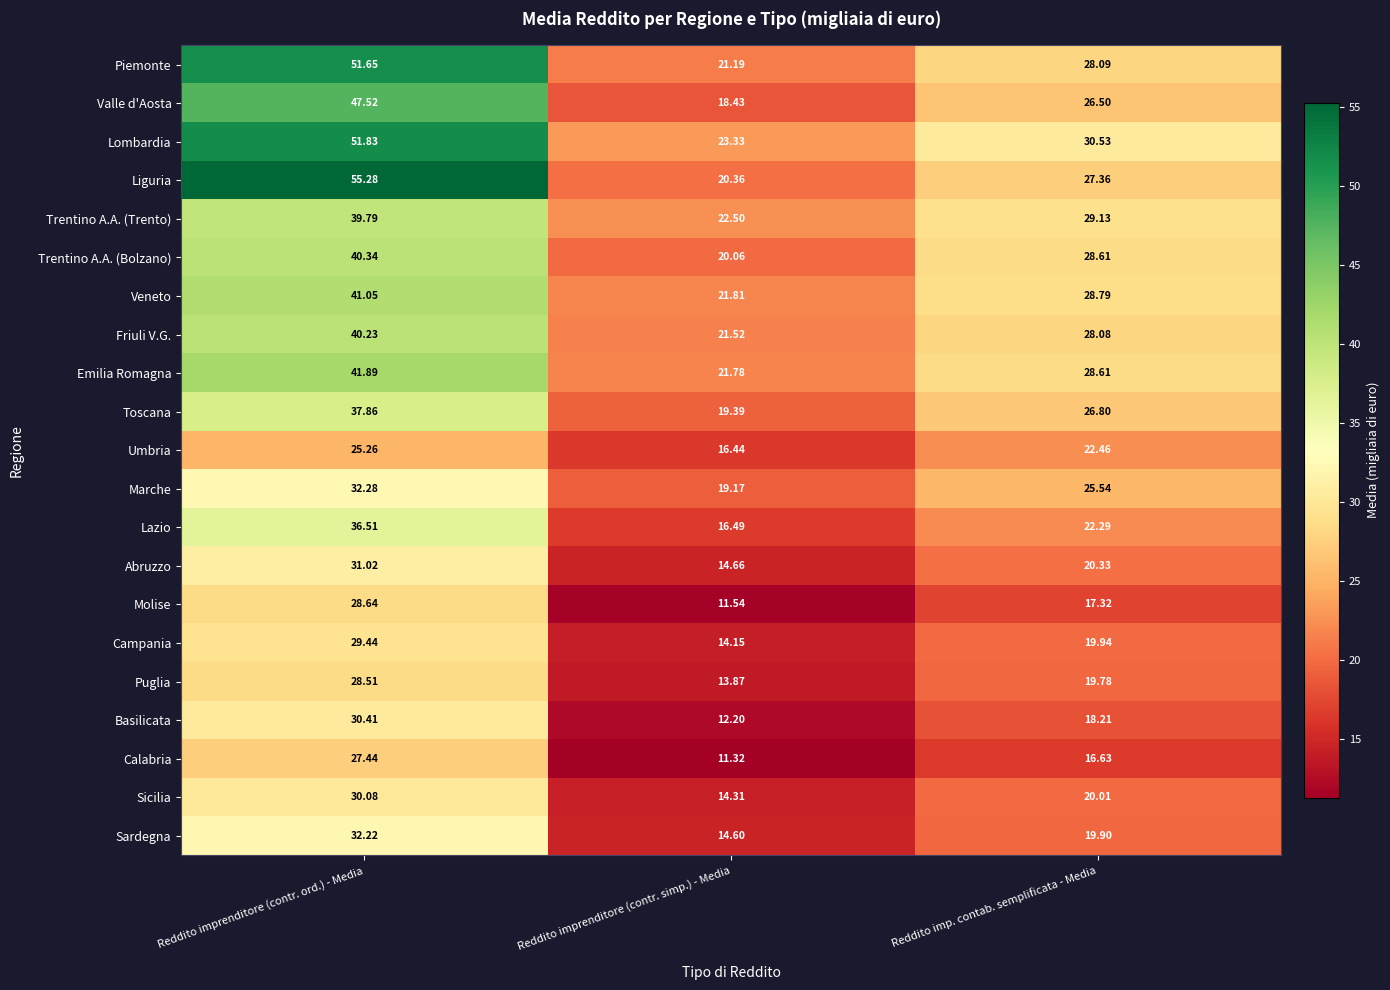

Which category has the highest value in the Piemonte series?

Reddito imprenditore (contr. ord.) - Media